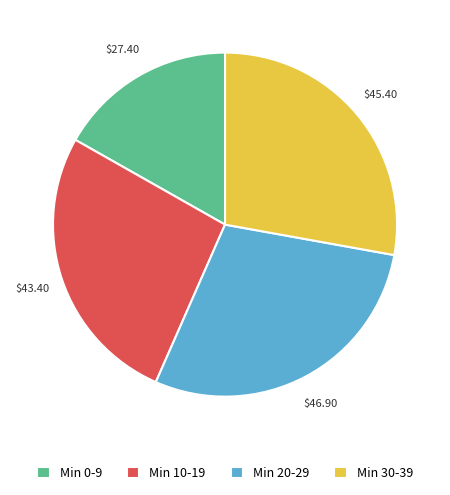

Which category has the smallest portion of the pie?

Min 0-9